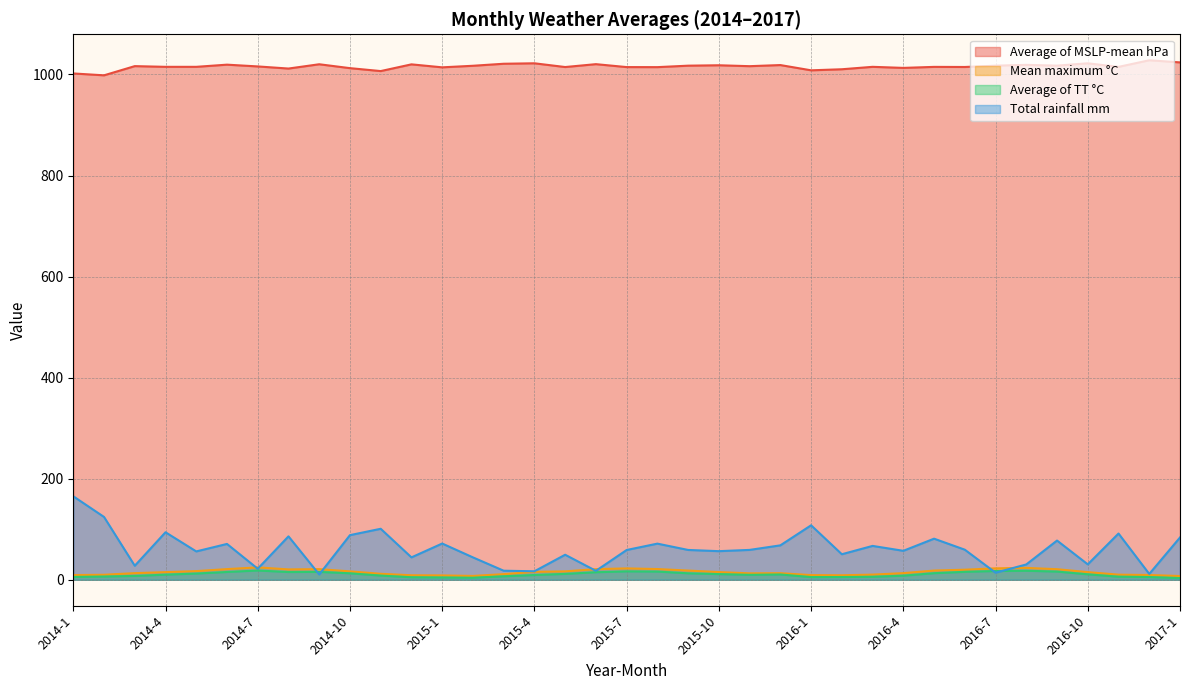

What is the average value of the Total rainfall mm series?

60.6